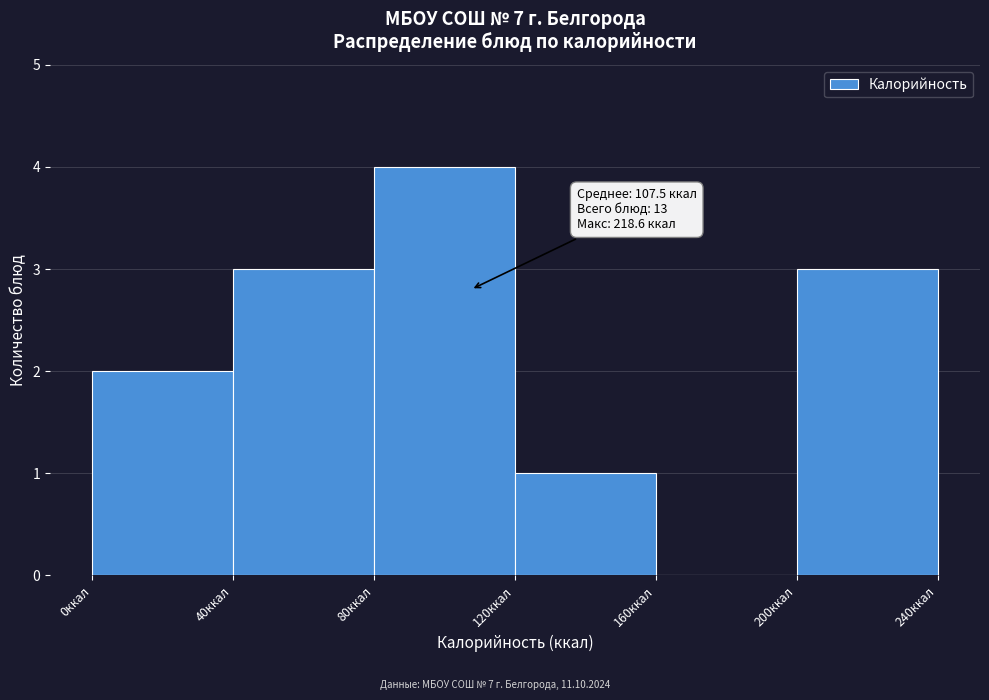

Which range on the x-axis has the tallest bar?

80 to 120